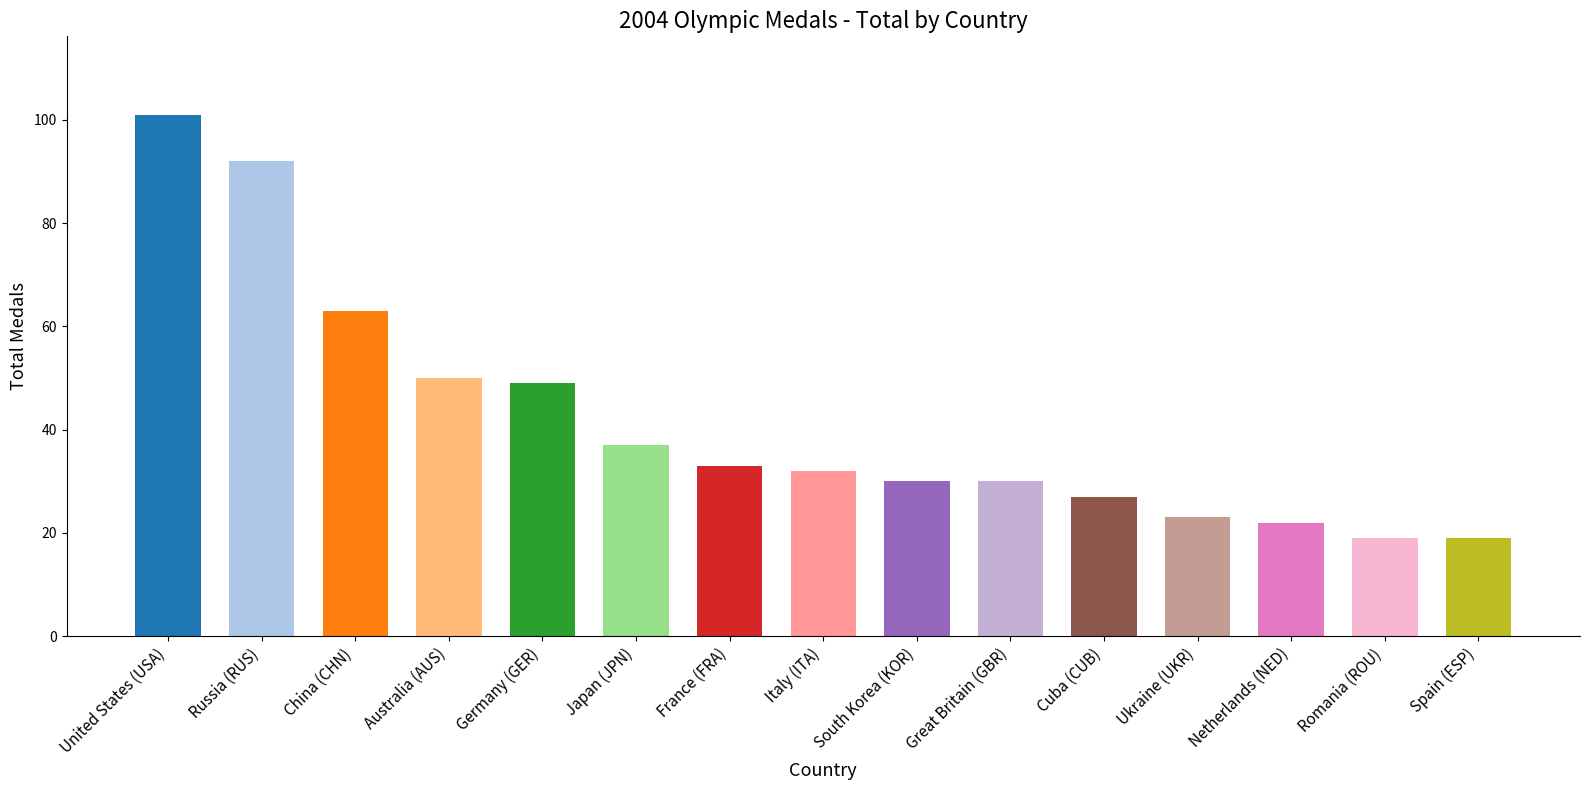

What is the sum of the values at South Korea (KOR) and China (CHN)?

93